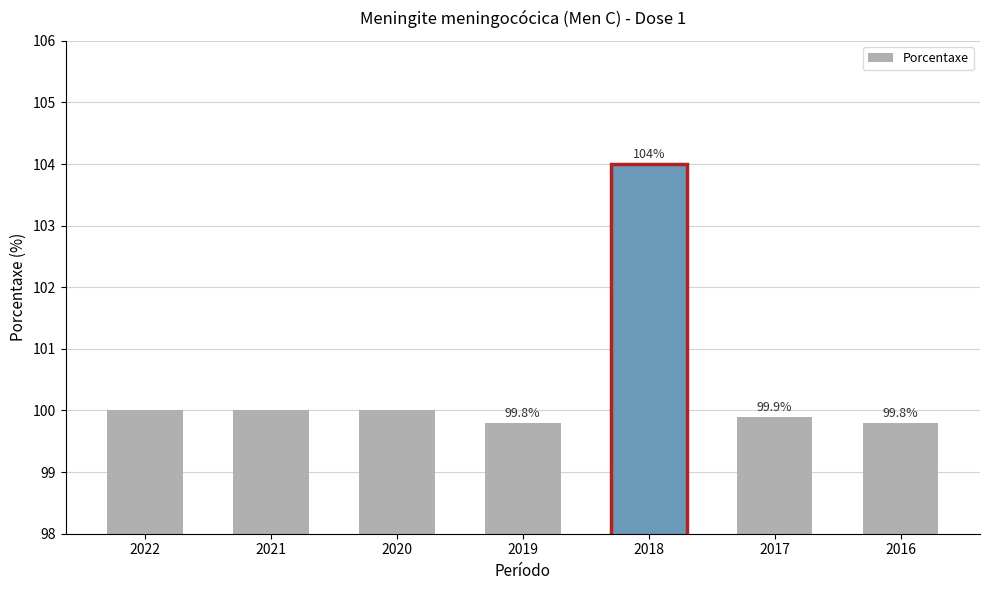

What is the ratio of the value at 2018 to the value at 2016?

1.0